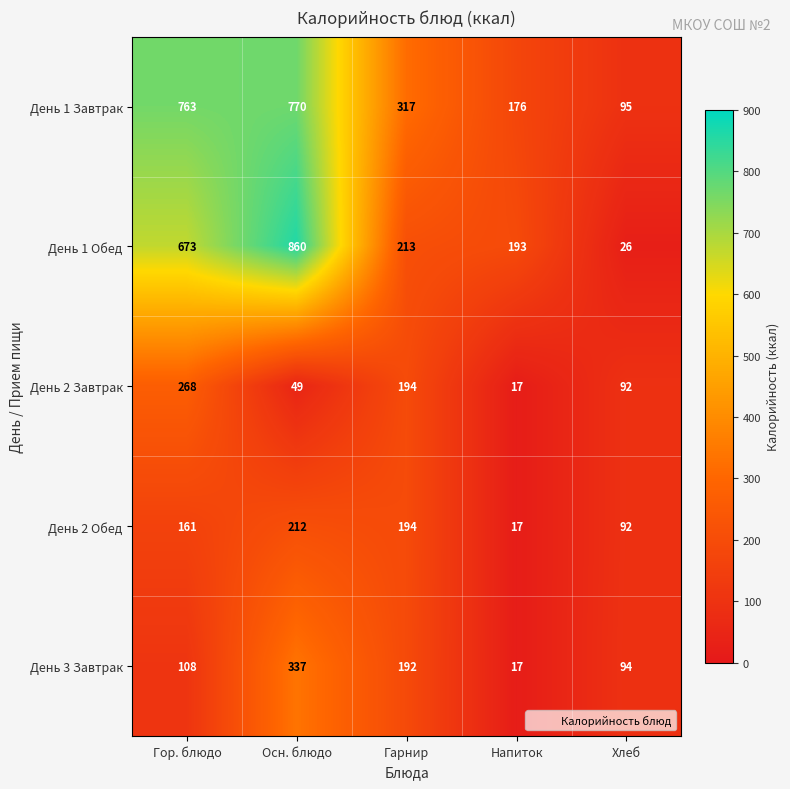

True or false: День 2 Завтрак has a value of 268 at Гор. блюдо.

True